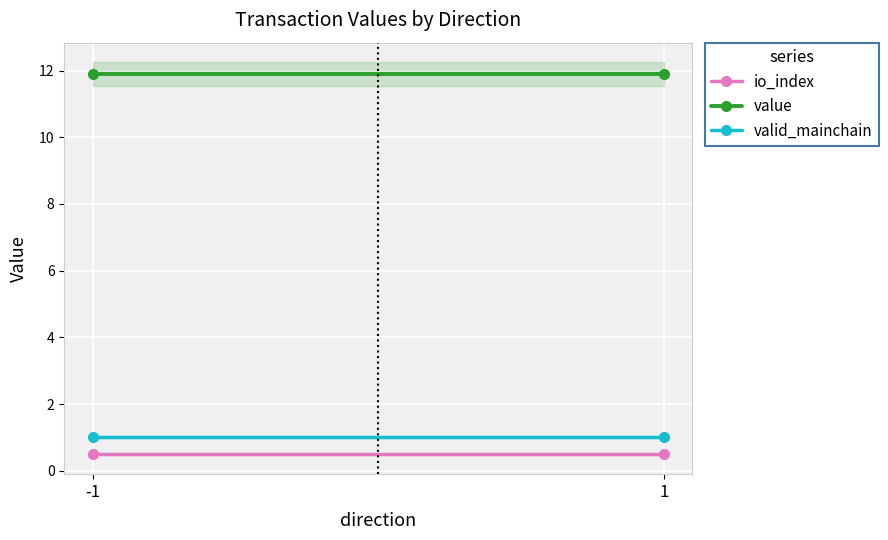

Is the value of value at 1 greater than the value of io_index at -1?

Yes